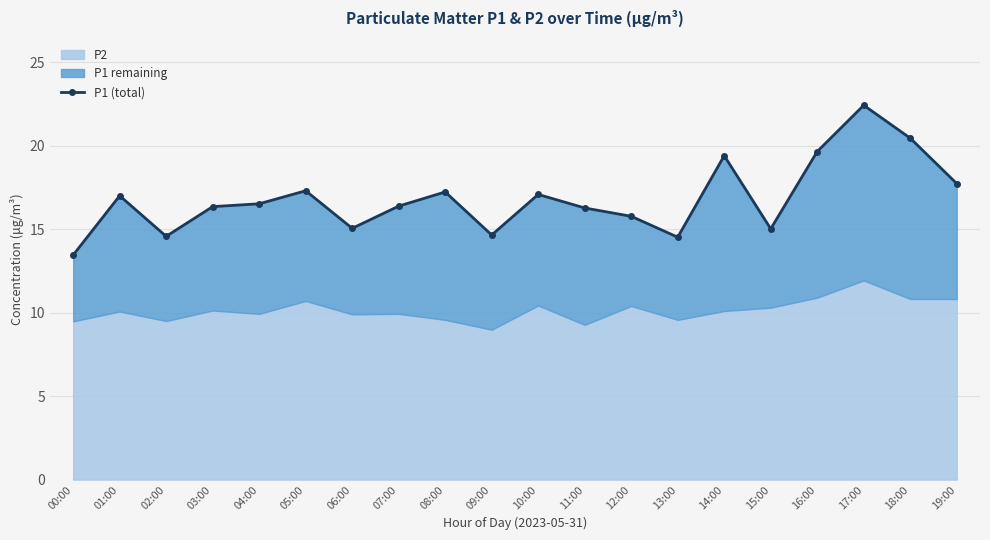

What is the value of the 15th point from the left?

19.4